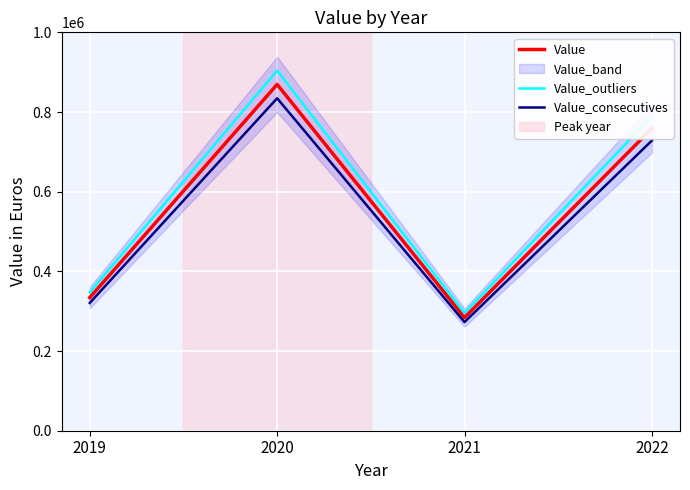

At which category does Value reach its first local valley?

2021